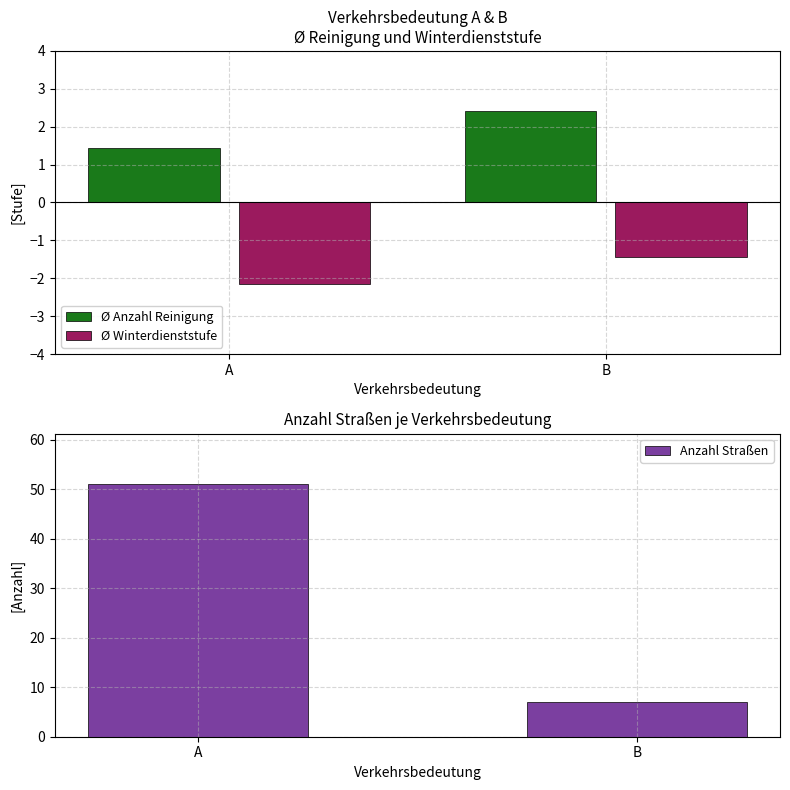

How many groups of bars are there?

2